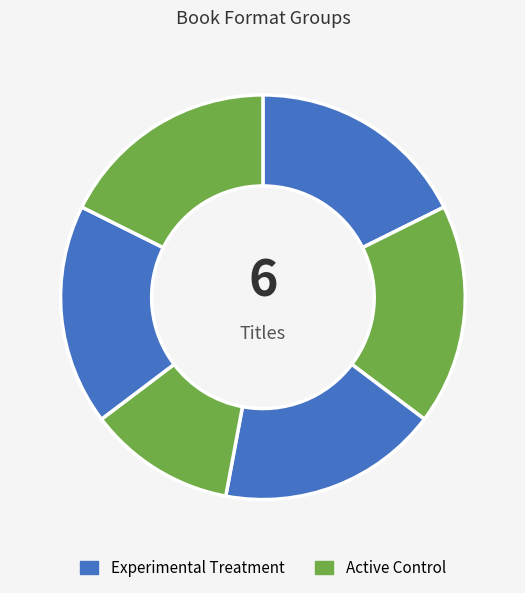

Count the number of slices in the pie.

6